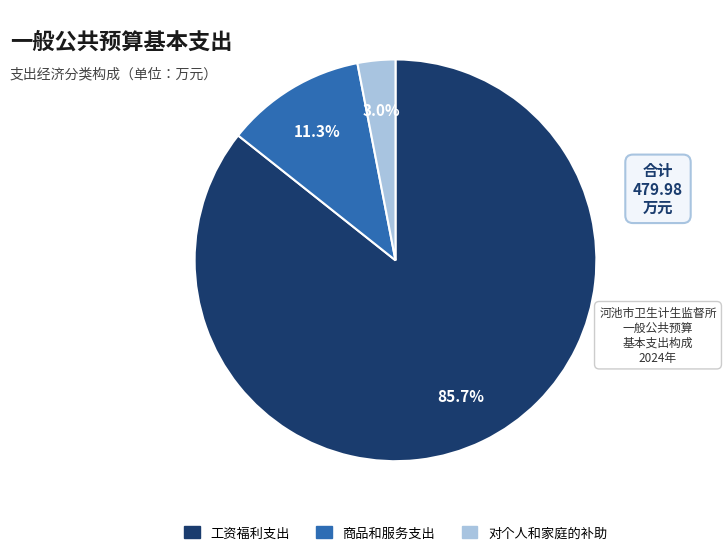

How much of the chart is everything except 工资福利支出?

14.3%